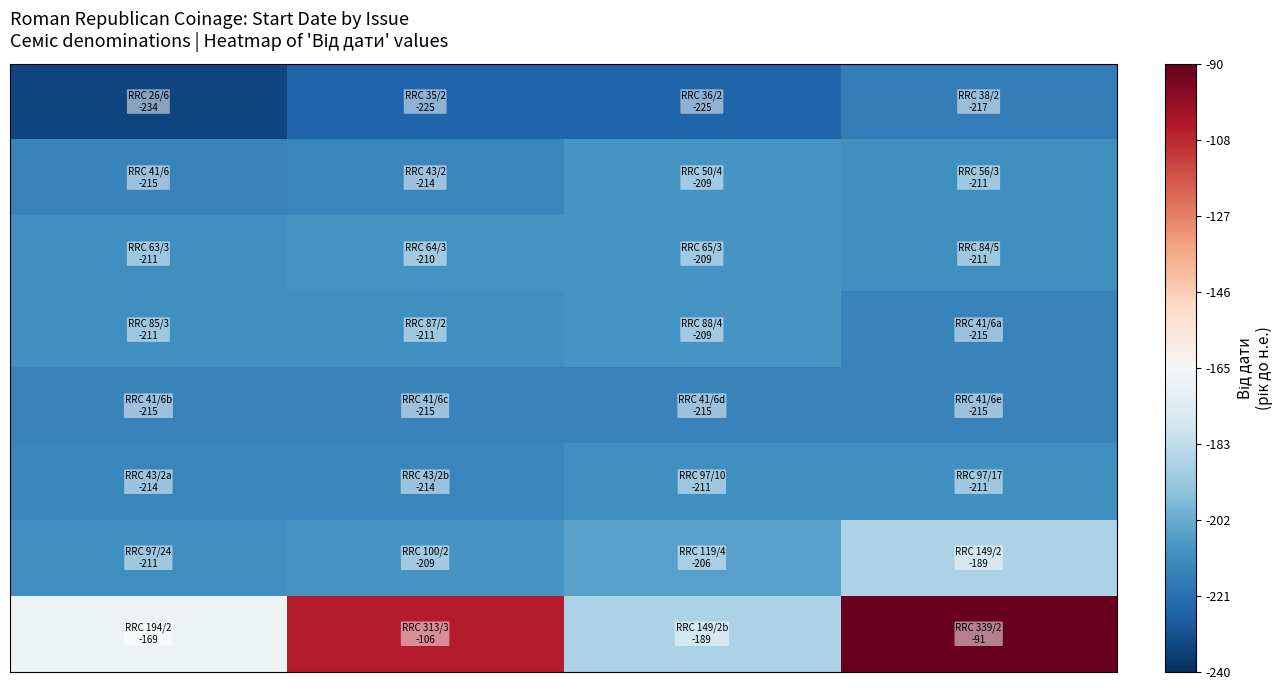

How many distinct data groups are displayed?

8